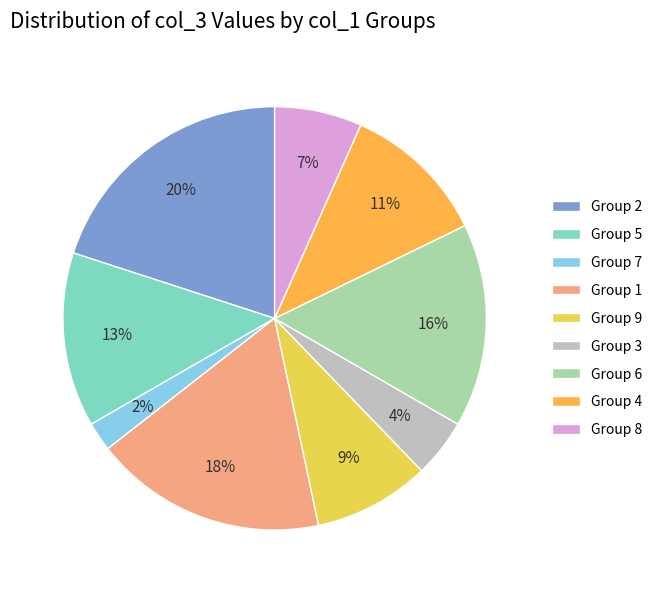

To the nearest percent, what is the average slice percentage?

11%